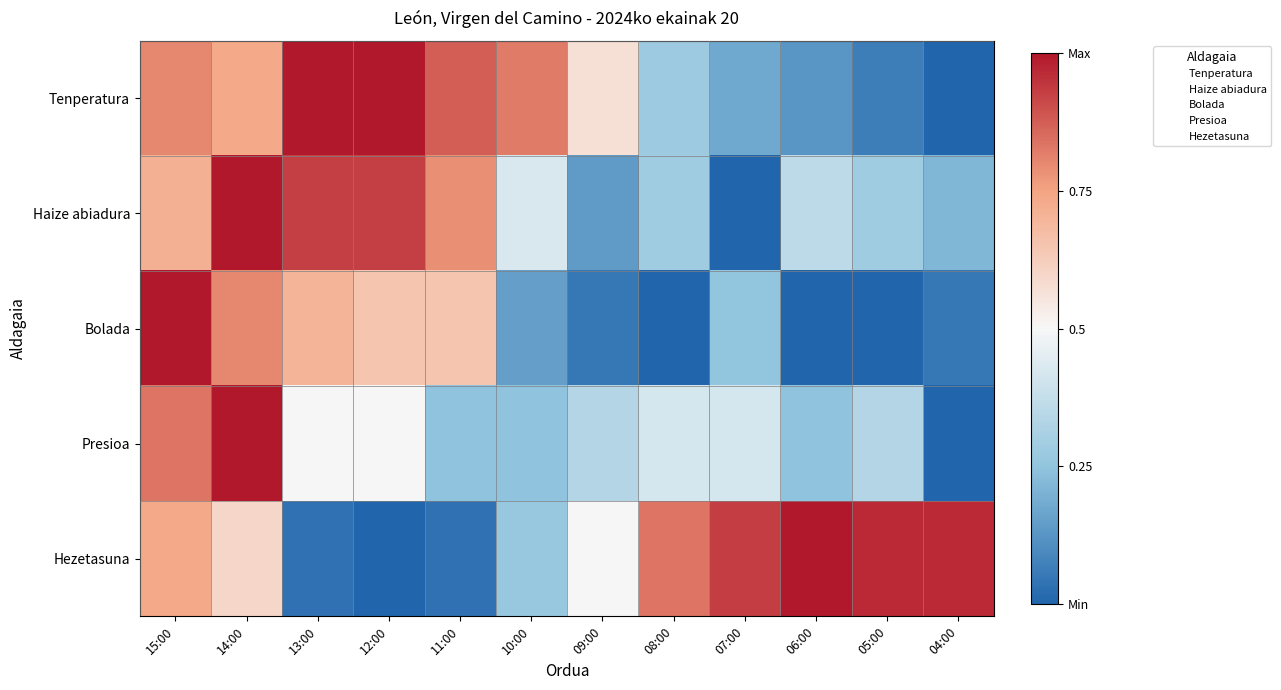

Reading left to right, extract all data points from this chart.

Tenperatura: 15:00=0.8	14:00=0.7	13:00=1.0	12:00=1.0	11:00=0.9	10:00=0.8	09:00=0.6	08:00=0.3	07:00=0.2	06:00=0.1	05:00=0.1	04:00=0.0
Haize abiadura: 15:00=0.7	14:00=1.0	13:00=0.9	12:00=0.9	11:00=0.8	10:00=0.4	09:00=0.1	08:00=0.3	07:00=0.0	06:00=0.4	05:00=0.3	04:00=0.2
Bolada: 15:00=1.0	14:00=0.8	13:00=0.7	12:00=0.7	11:00=0.7	10:00=0.1	09:00=0.1	08:00=0.0	07:00=0.2	06:00=0.0	05:00=0.0	04:00=0.1
Presioa: 15:00=0.8	14:00=1.0	13:00=0.5	12:00=0.5	11:00=0.2	10:00=0.2	09:00=0.3	08:00=0.4	07:00=0.4	06:00=0.2	05:00=0.3	04:00=0.0
Hezetasuna: 15:00=0.7	14:00=0.6	13:00=0.0	12:00=0.0	11:00=0.0	10:00=0.3	09:00=0.5	08:00=0.8	07:00=0.9	06:00=1.0	05:00=1.0	04:00=1.0